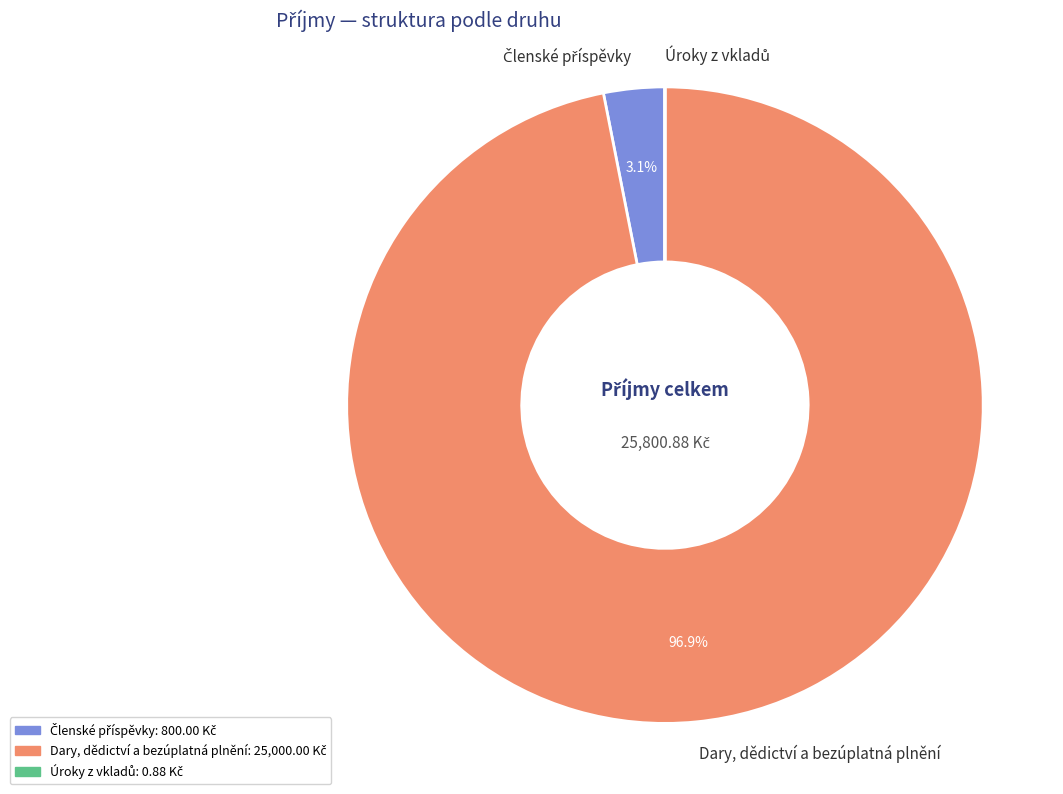

Is Dary, dědictví a bezúplatná plnění the majority of the pie?

Yes